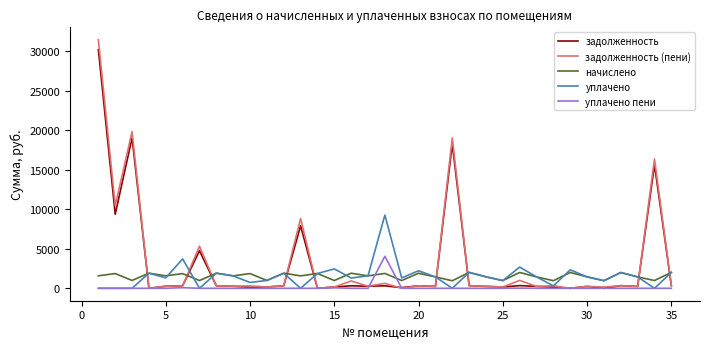

Which series has the widest spread of values?

задолженность (пени)